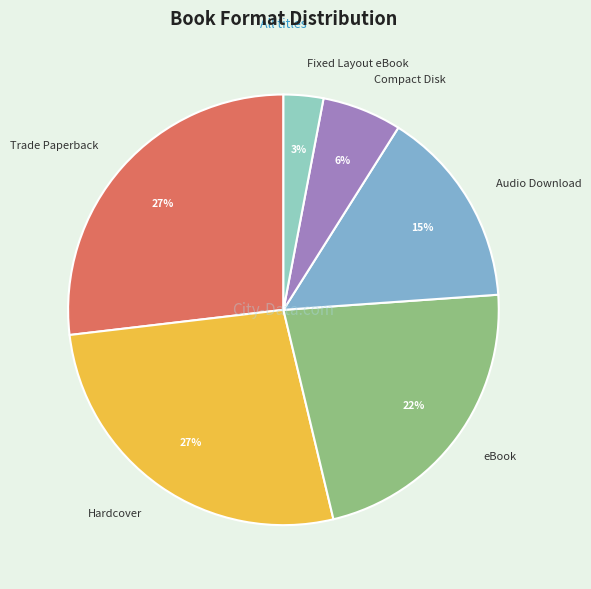

True or false: Trade Paperback accounts for 27% of the total.

True